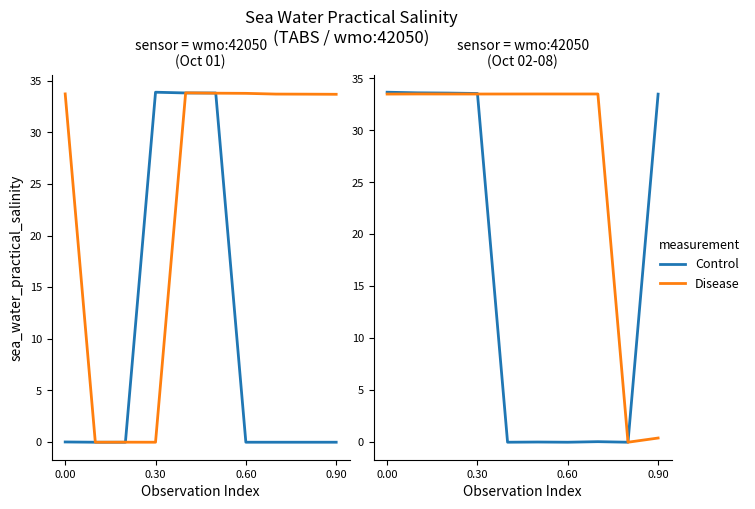

At how many categories does at least one series exceed 26?

9